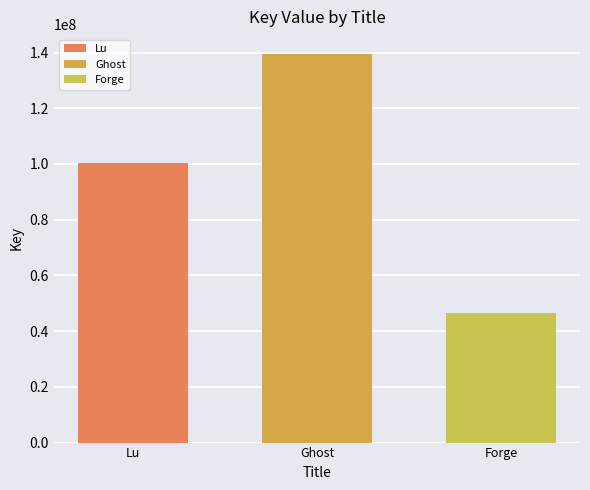

How many groups of bars are there?

1